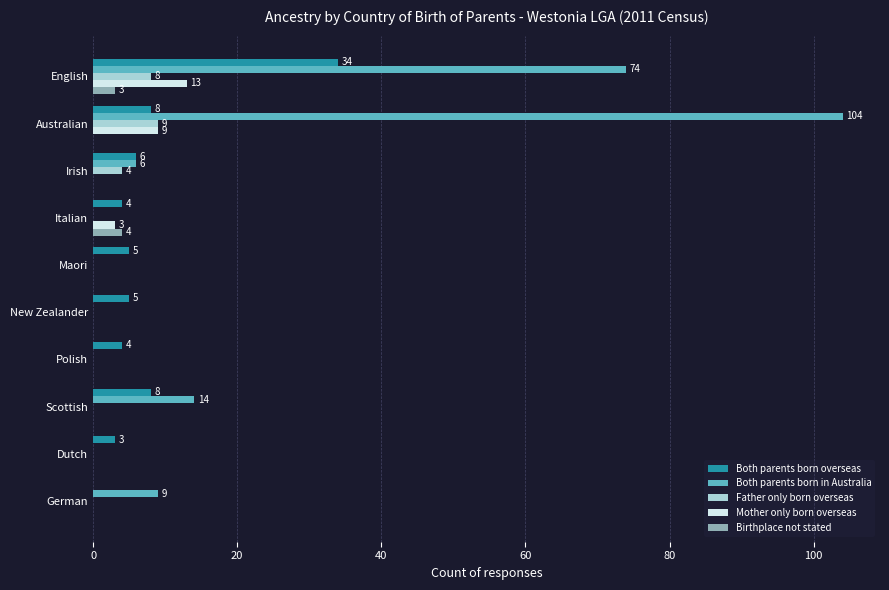

True or false: Father only born overseas has a value of 5 at German.

False